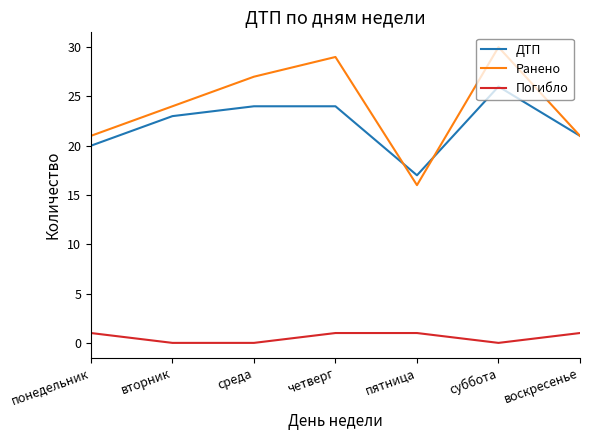

What is the difference between the maximum and minimum values in the Ранено series?

14